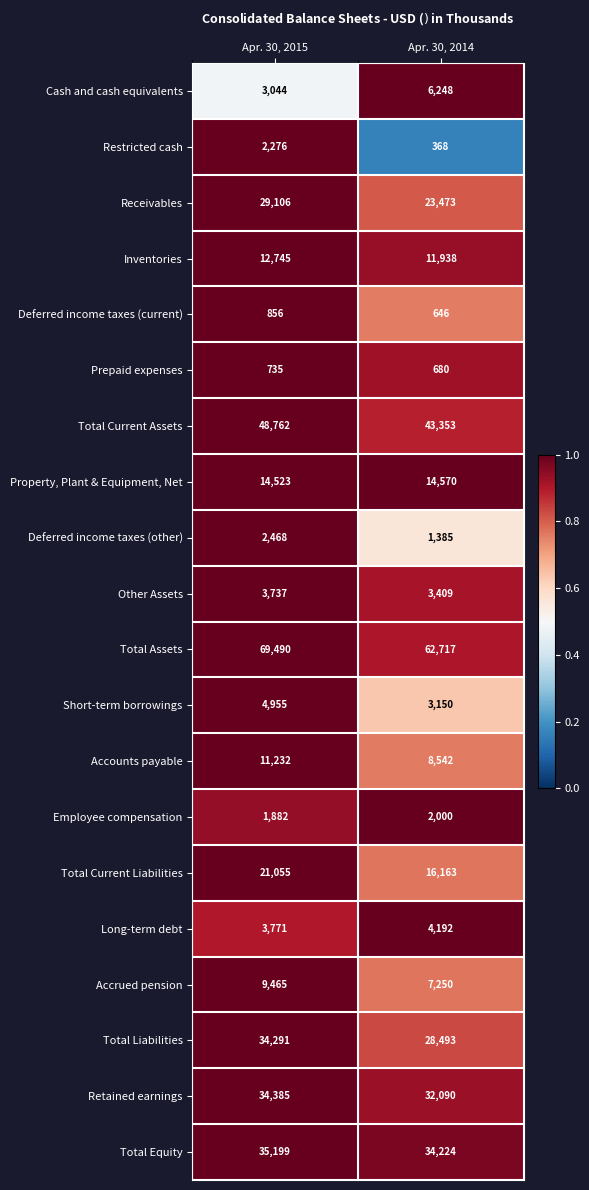

Which category has the lowest value across all series?

Apr. 30, 2014